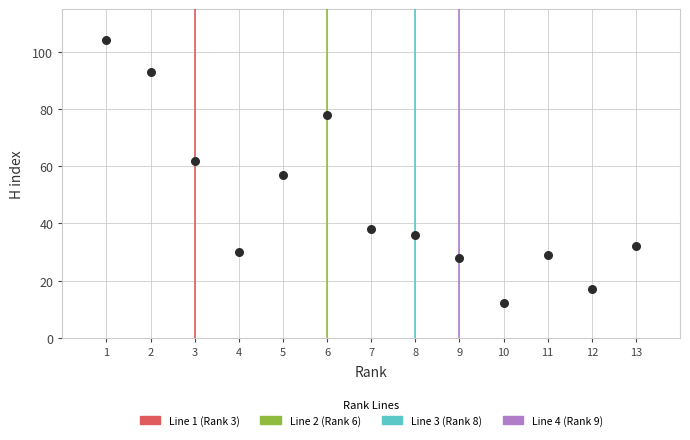

What is the range of X values (max minus min)?

12